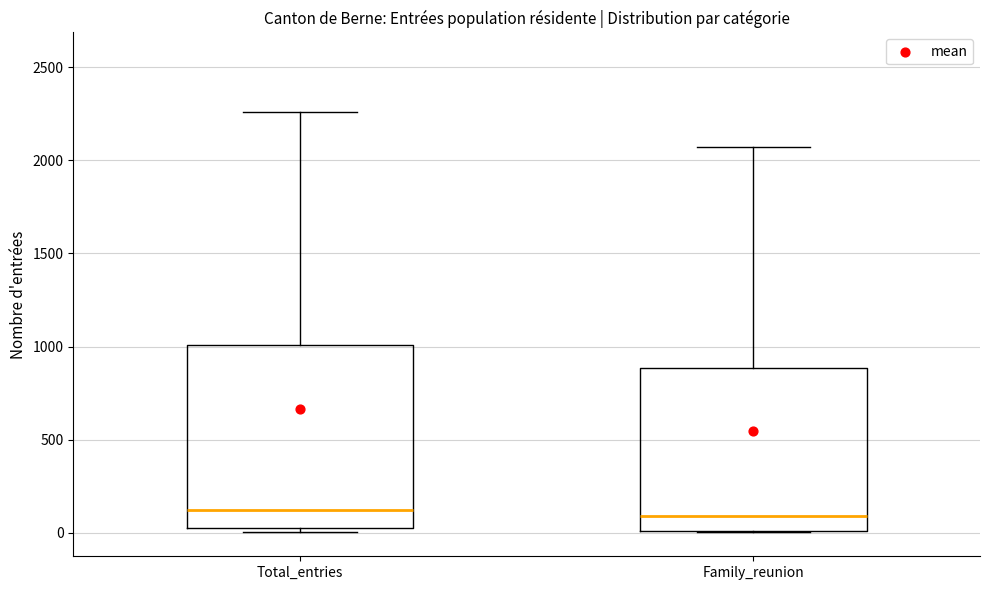

Reading left to right, read every box against the y-axis: the position of its median line, the range the box covers, and the ends of its whiskers. The values are not printed on the chart, so give them approximately, as read against the axis.

Total_entries: median 100, box 0 to 1000, whiskers 0 (just below the box's lower edge) to 2250
Family_reunion: median 100, box 0 to 900, whiskers 0 to 2050